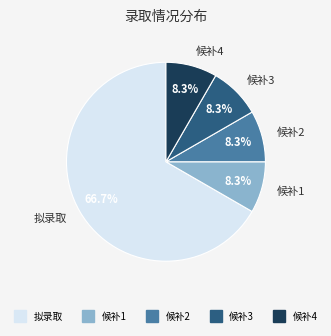

How many slices are in this pie chart?

5